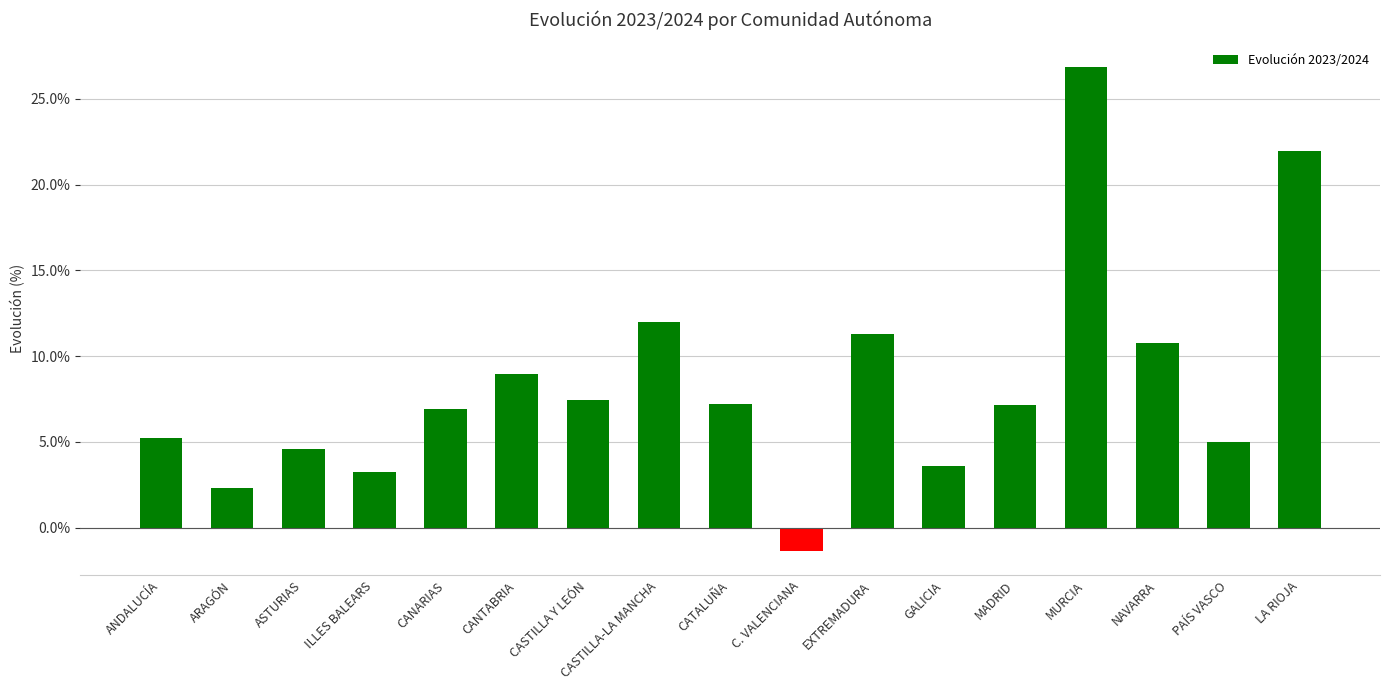

Reading left to right, extract all data points from this chart.

0.1	0.0	0.0	0.0	0.1	0.1	0.1	0.1	0.1	-0.0	0.1	0.0	0.1	0.3	0.1	0.0	0.2